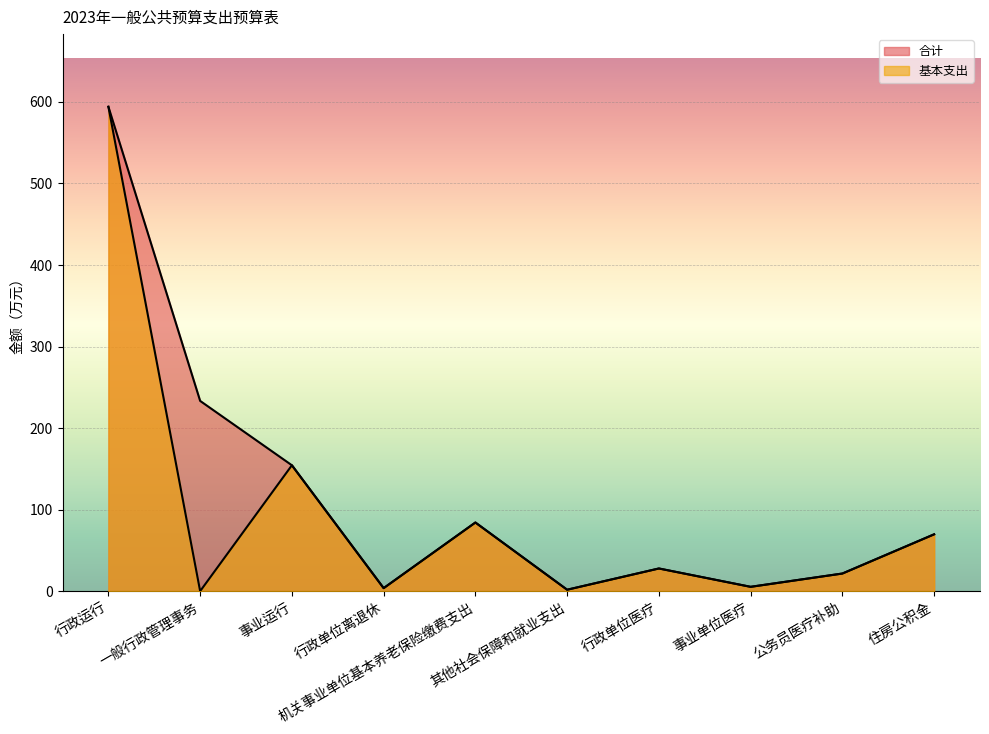

True or false: 合计 and 基本支出 intersect in this chart.

False